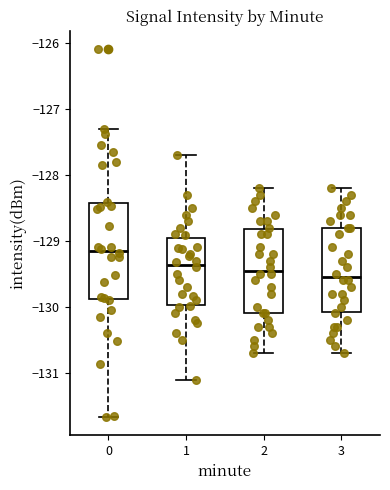

Reading left to right, transcribe this box plot: for each box, give where its median line is, the range the box spans, and where its two whiskers end, as read against the y-axis. The values are not printed on the chart, so give them approximately, as read against the axis.

0: median -129.1, box -129.9 to -128.4, whiskers -131.7 to -127.3
1: median -129.4, box -130.0 to -129.0, whiskers -131.1 to -127.7
2: median -129.4, box -130.1 to -128.8, whiskers -130.7 to -128.2
3: median -129.5, box -130.1 to -128.8, whiskers -130.7 to -128.2